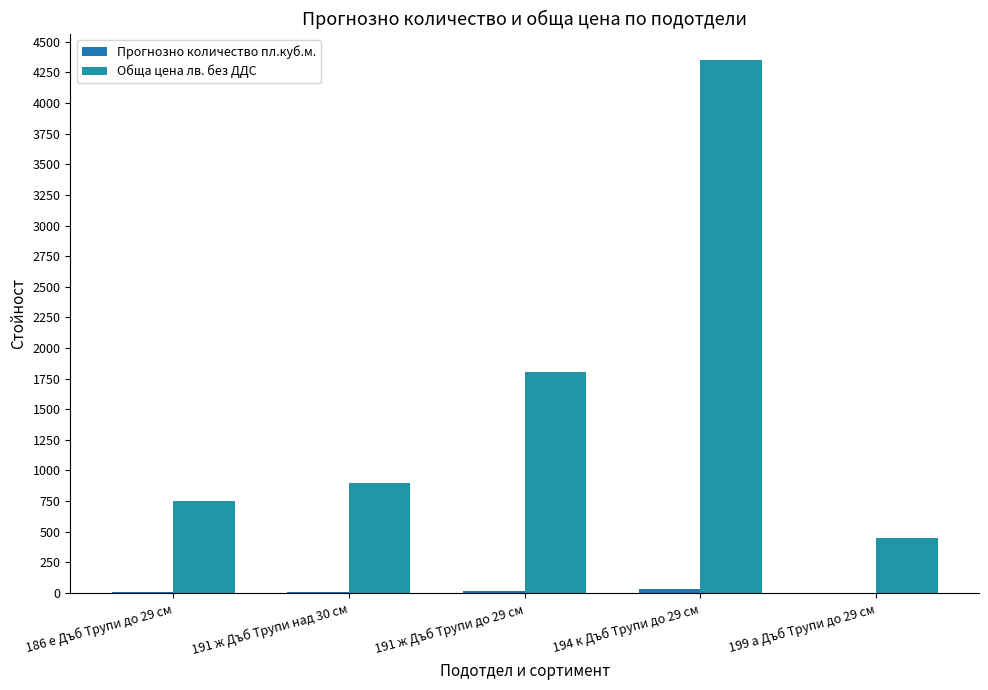

At how many categories does at least one series exceed 3710?

1